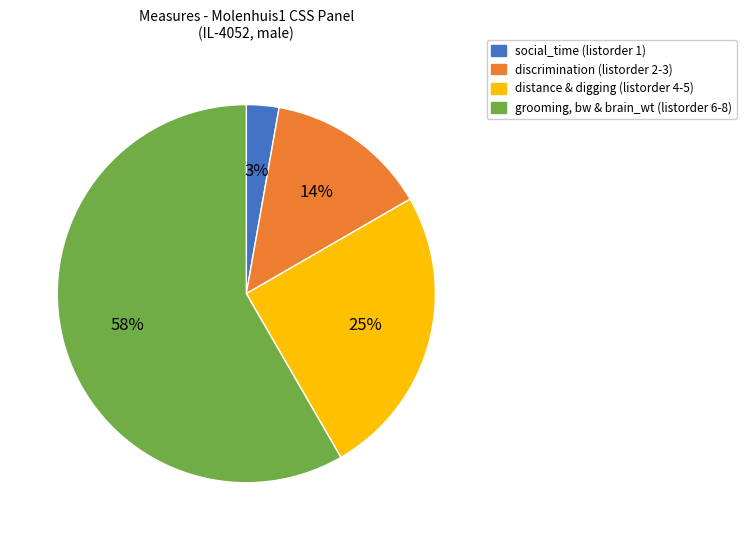

Count the number of slices in the pie.

4